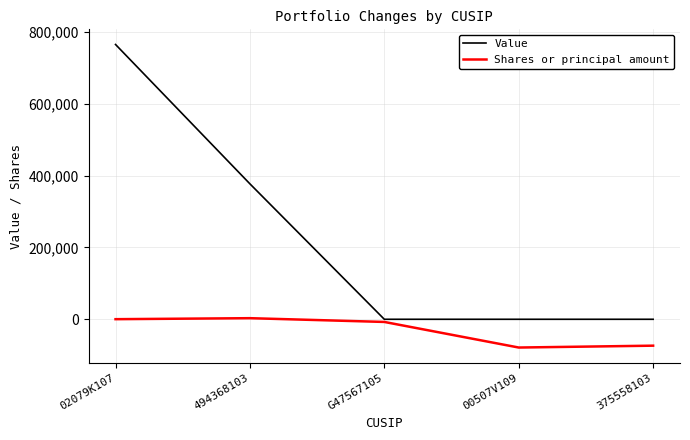

The value of Value at G47567105 is 0. True or false?

True